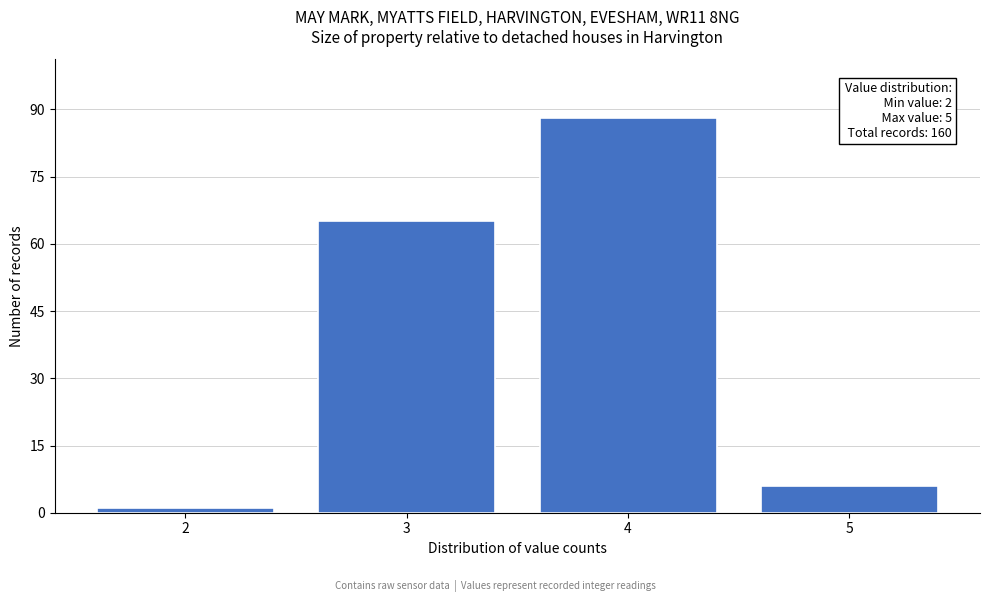

Reading right to left, extract all data points from this chart.

5=6	4=88	3=65	2=1